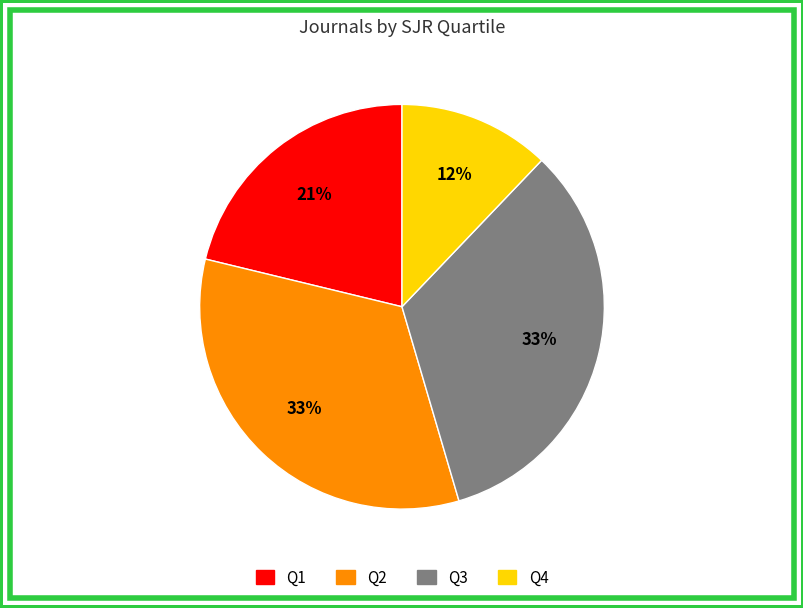

Does Q2 represent more than half of the total?

No